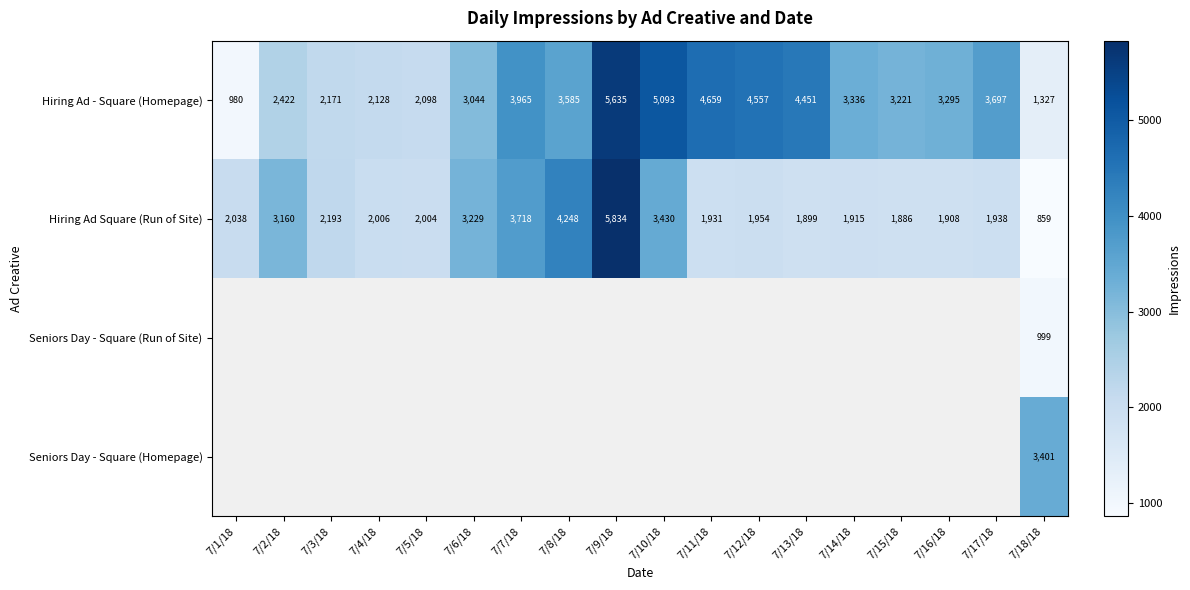

Count the number of categories in the chart.

18